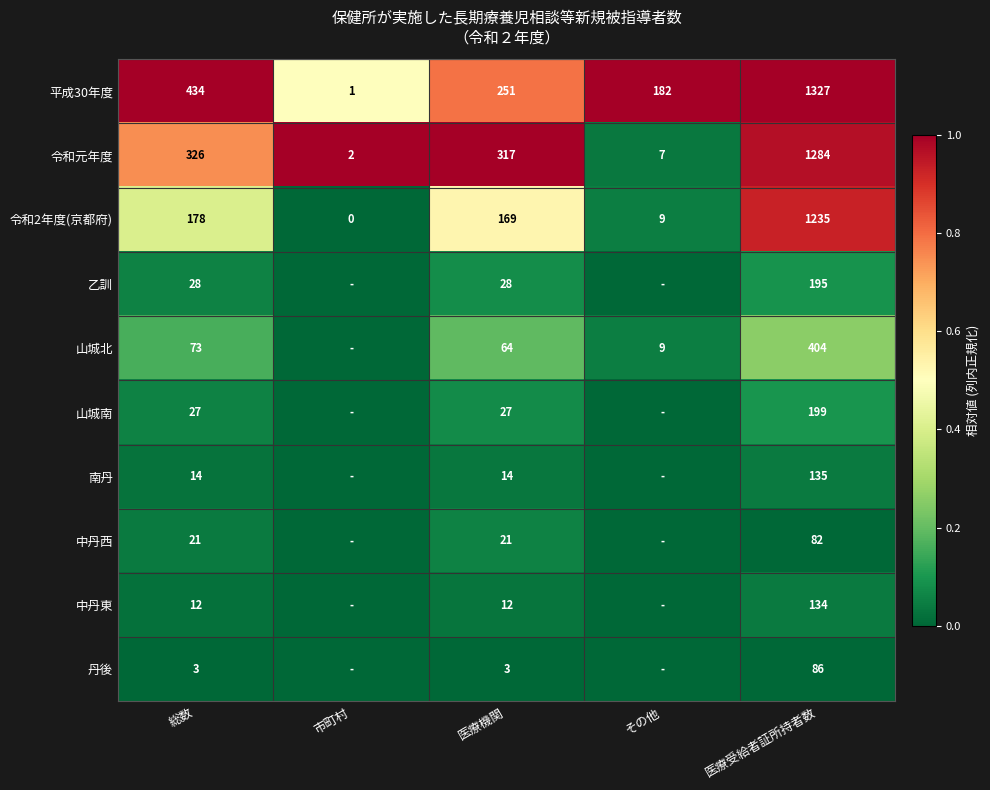

Read the 令和2年度(京都府) value at 医療受給者証所持者数.

1235